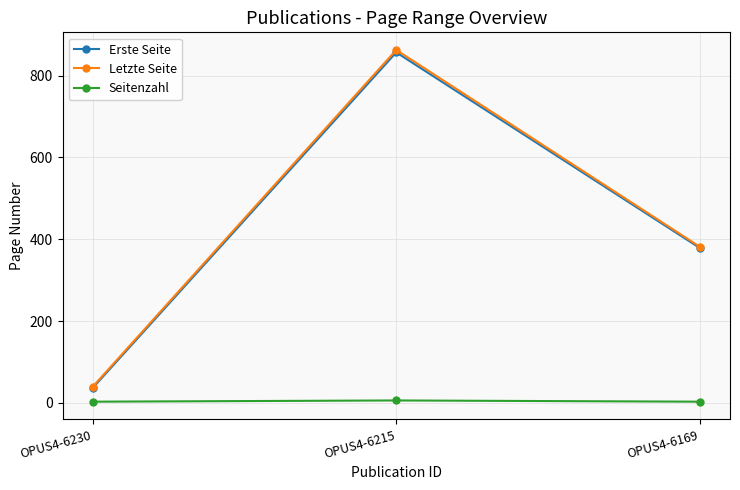

Which category has the highest value in the Letzte Seite series?

OPUS4-6215